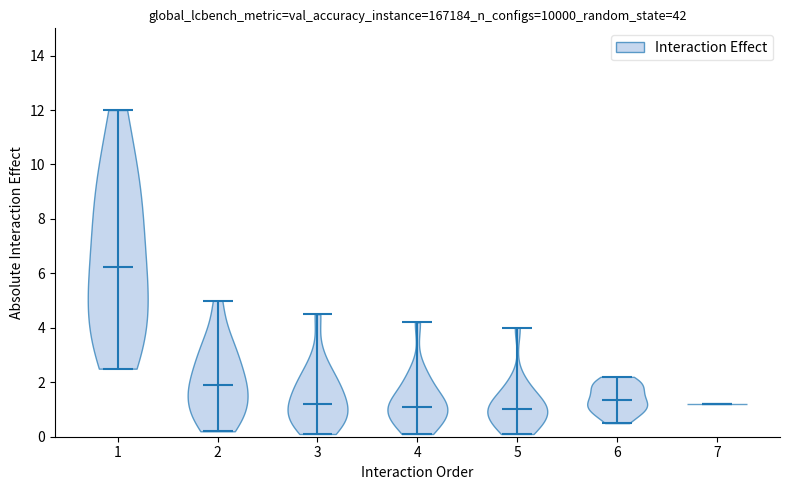

Which violin has the highest median line?

1